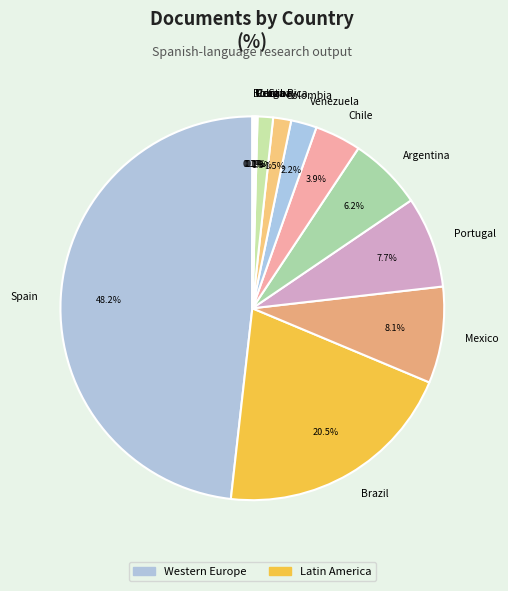

True or false: Mexico accounts for 8% of the total.

True